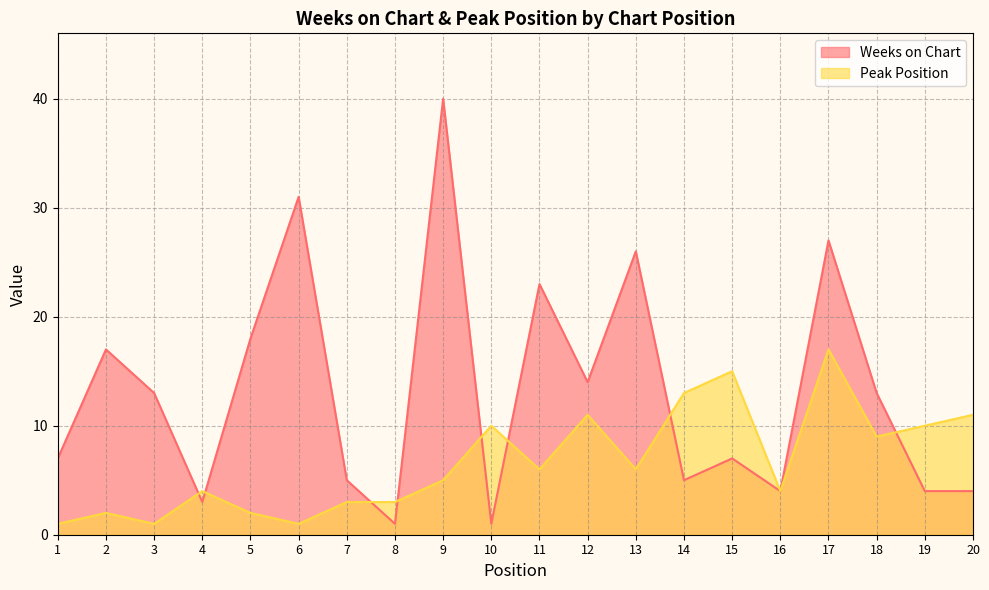

What are all the series names shown in the legend?

Weeks on Chart, Peak Position